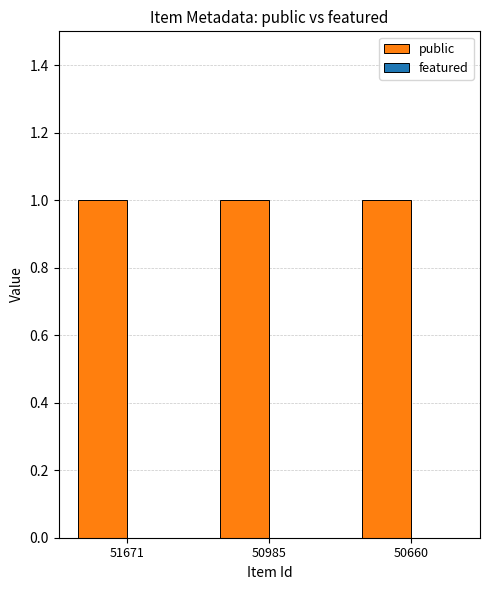

Rank the categories by featured value from lowest to highest.

51671, 50985, 50660